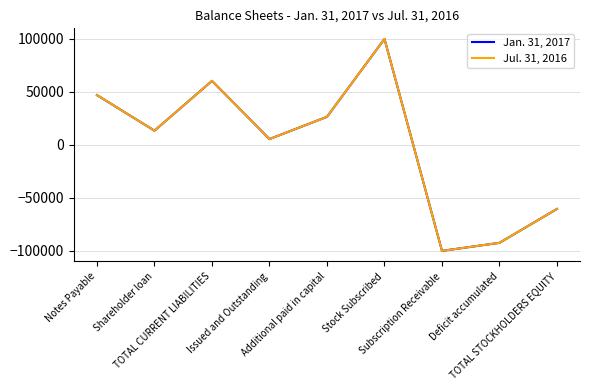

Which series changed the most between Additional paid in capital and Subscription Receivable?

Jan. 31, 2017